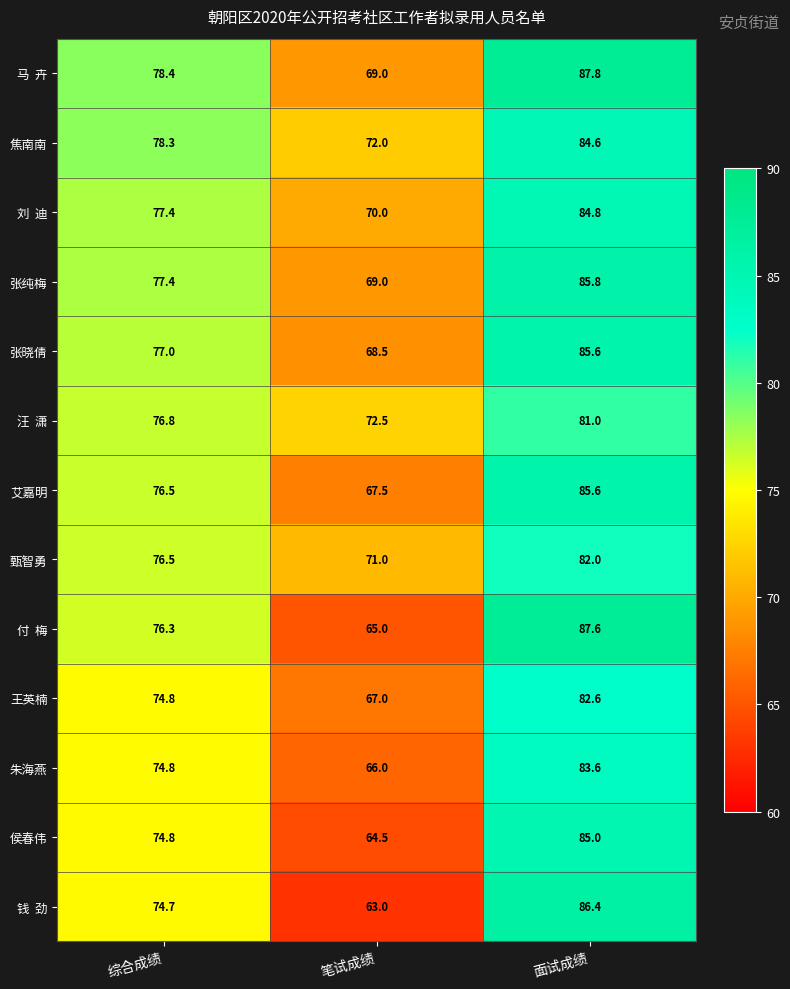

Read the 朱海燕 value at 面试成绩.

83.6